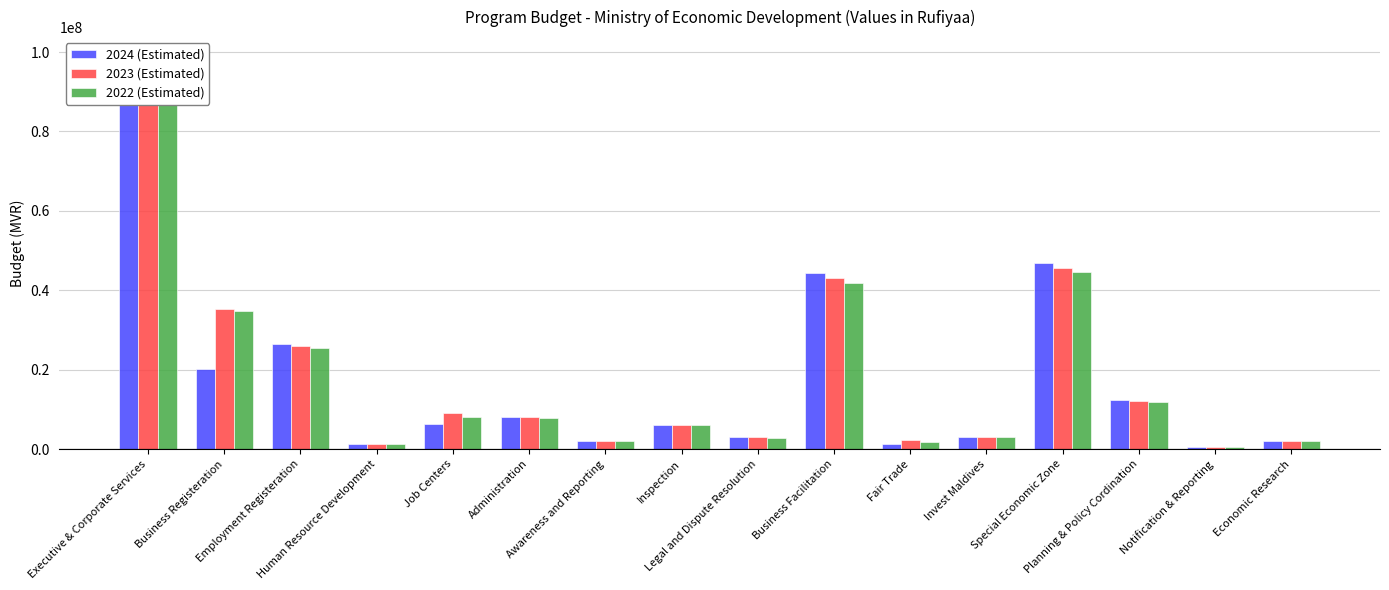

What is the minimum value shown in the chart?

473272